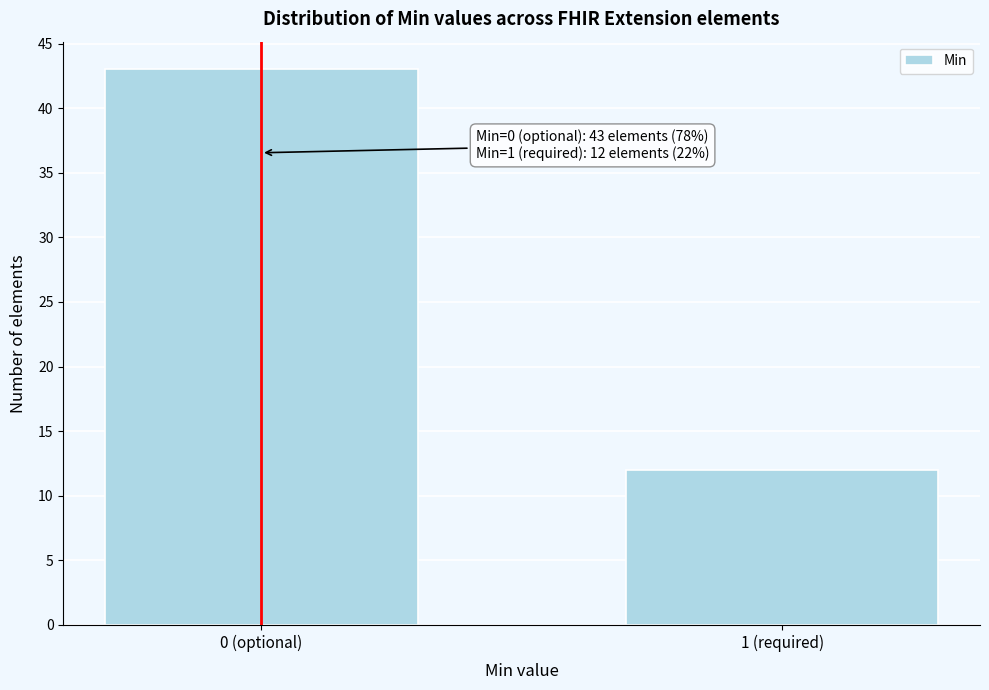

Reading left to right, extract all data points from this chart.

0 (optional)=43	1 (required)=12